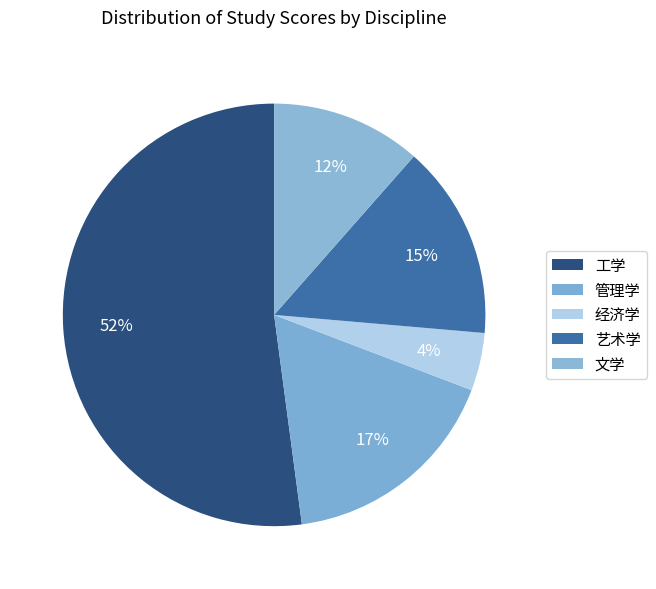

To the nearest percent, what portion does 管理学 represent?

17%